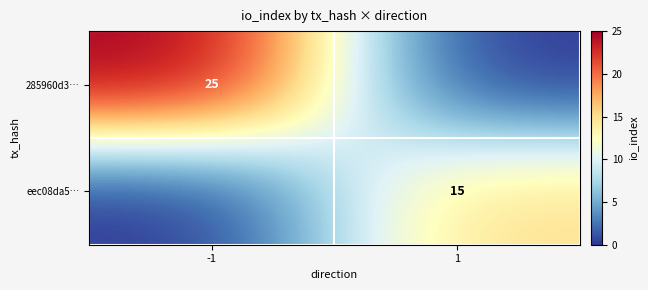

Is it true that eec08da5… equals 15 at 1?

True